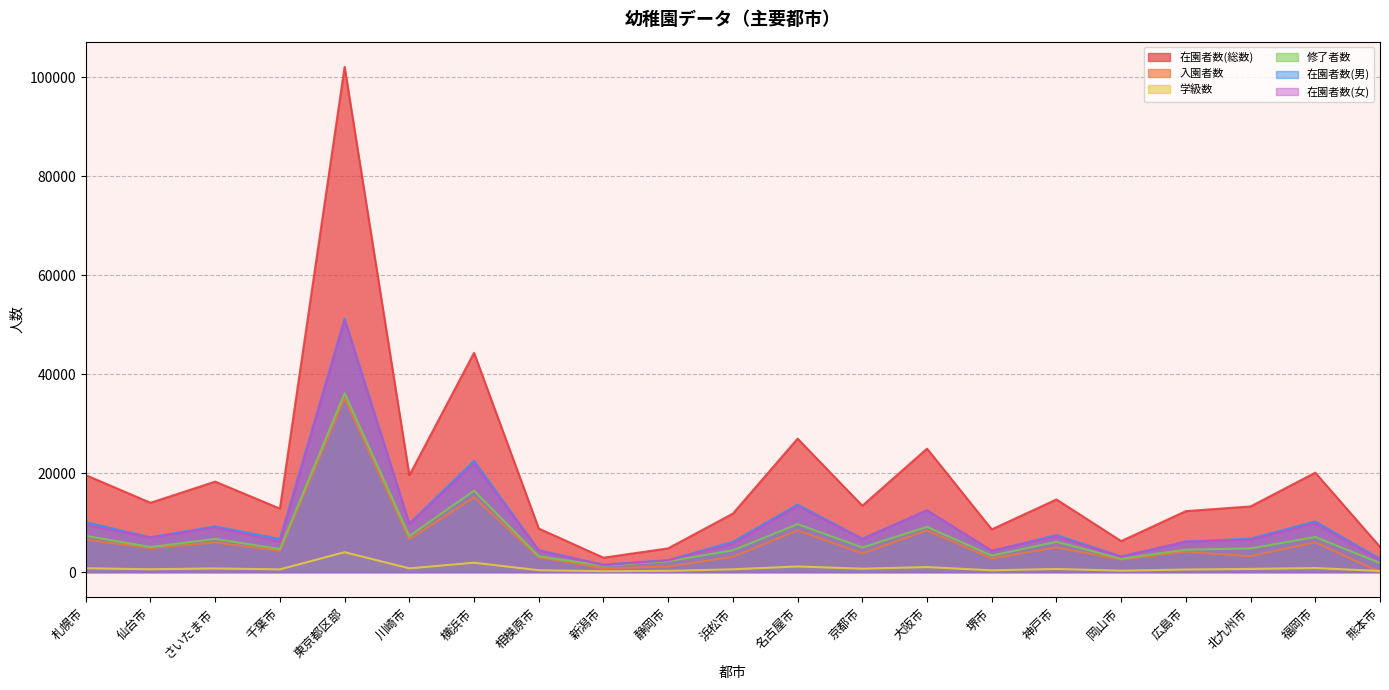

Does the chart display data point markers on the line(s)?

No